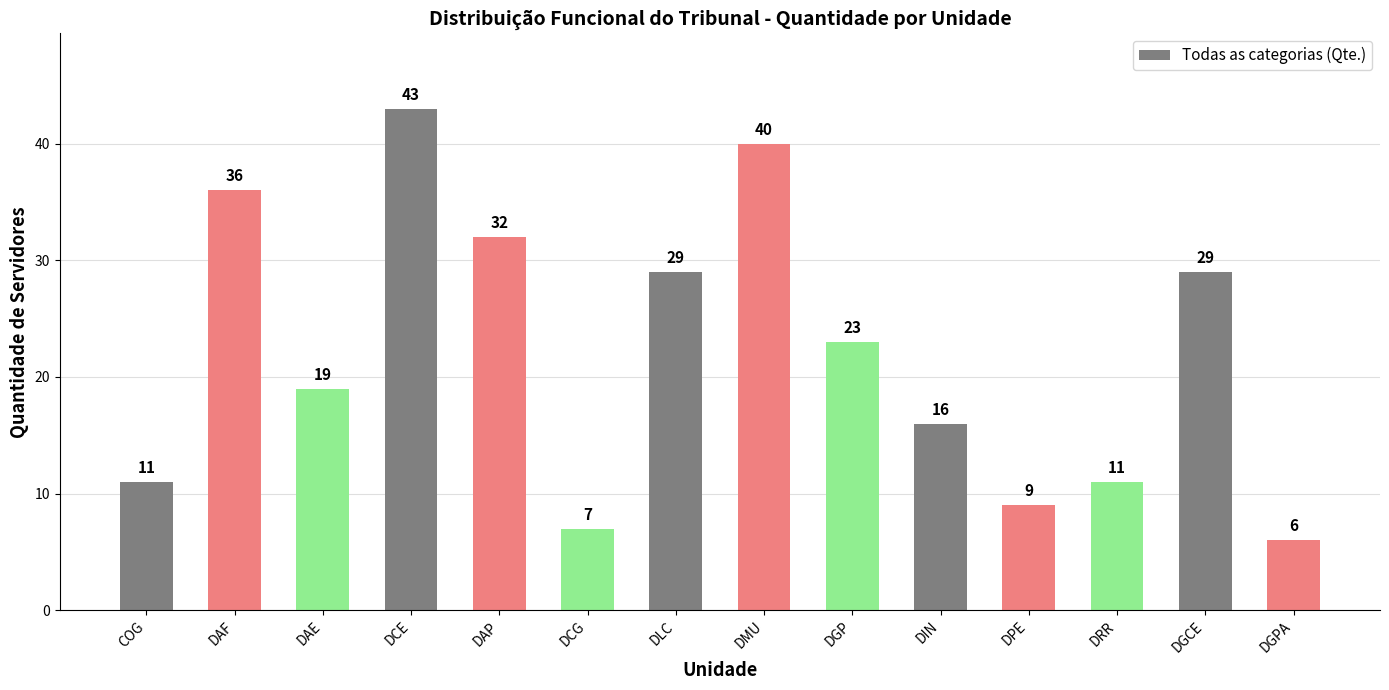

Approximately how many times larger is the value at DCE compared to DRR?

3.9